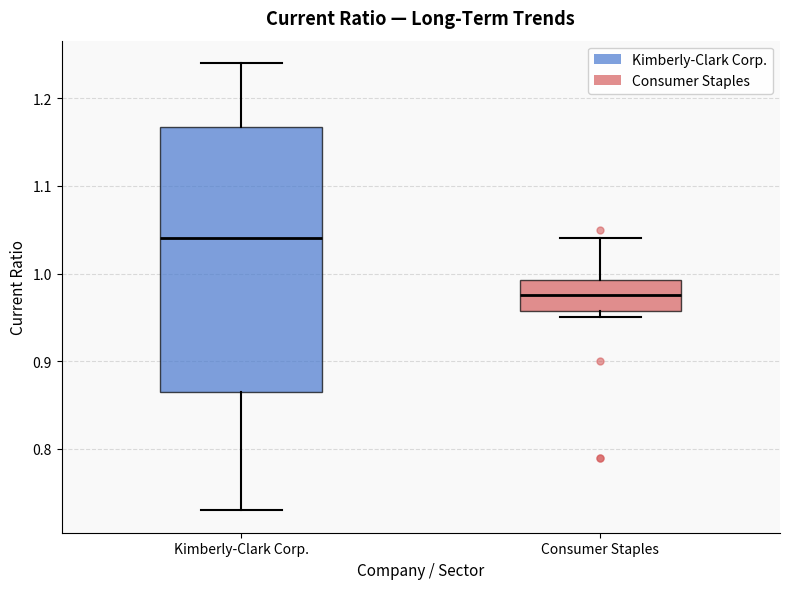

Which box's median line is the lowest?

Consumer Staples